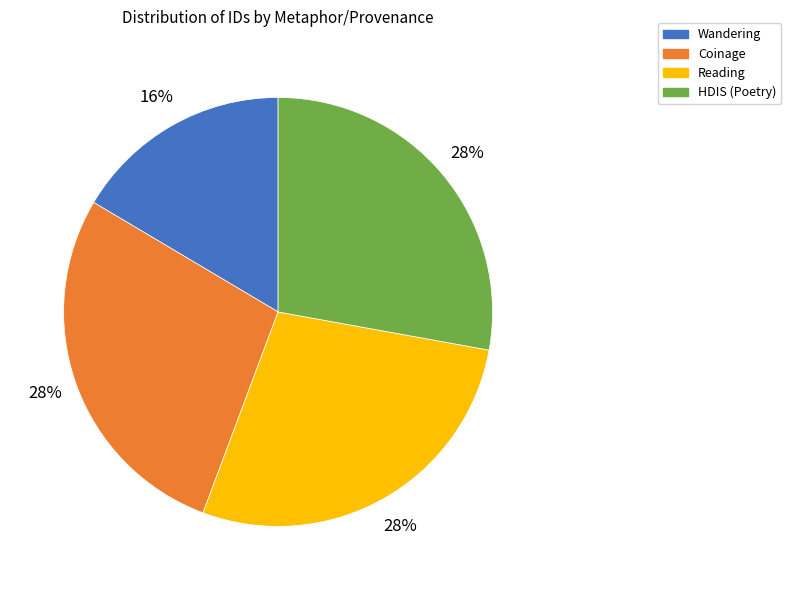

How many slices are in this pie chart?

4